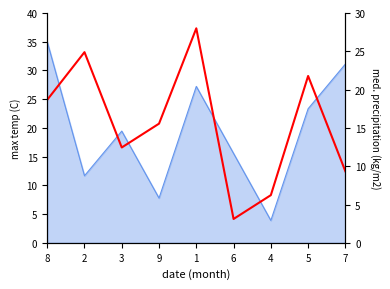

Approximately how many times larger is the value at 7 compared to 1?

0.3